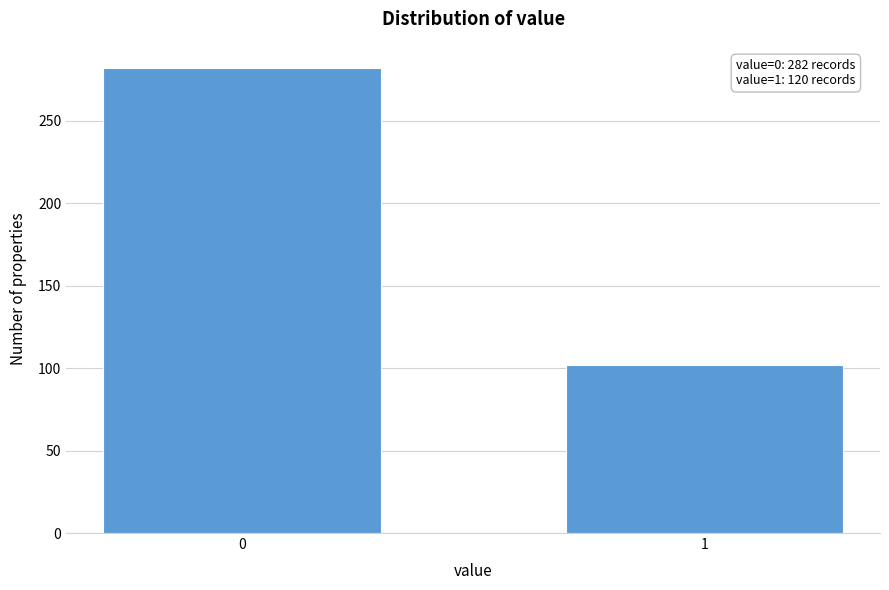

Reading left to right, extract all data points from this chart.

0=282	1=102